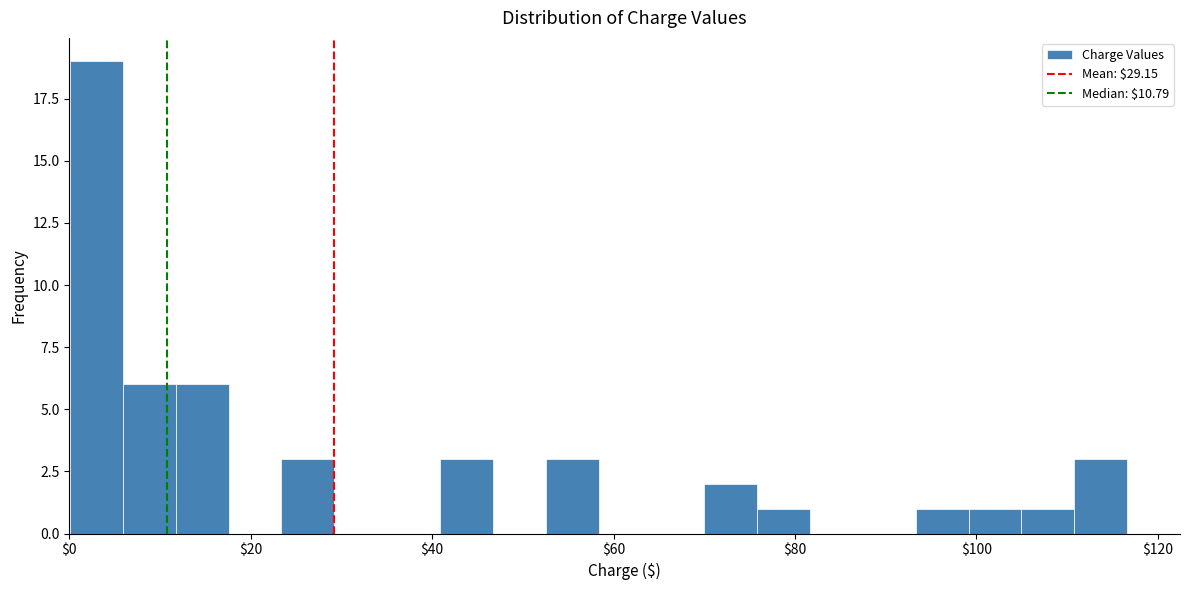

Read against the x-axis, roughly where is the centre of the tallest bar?

2